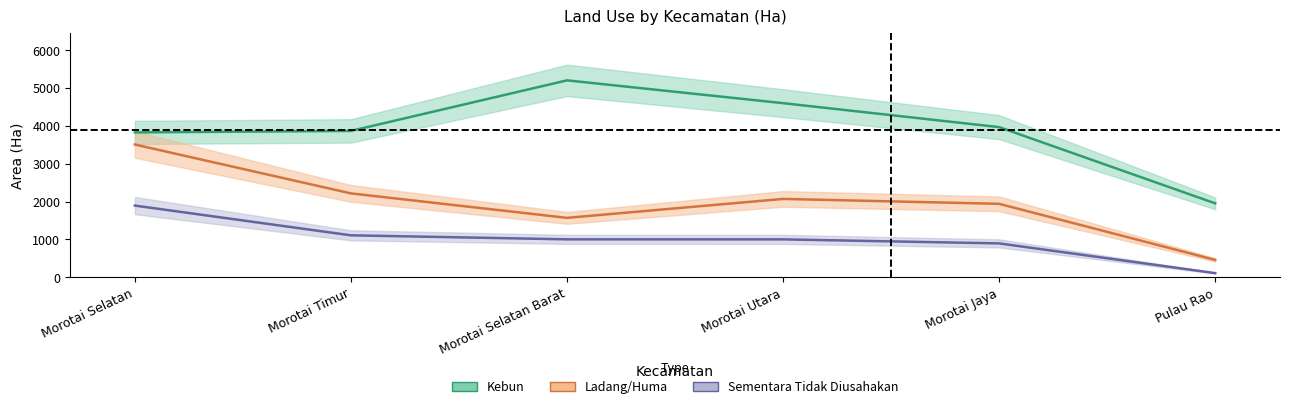

At how many categories does at least one series exceed 4808?

1